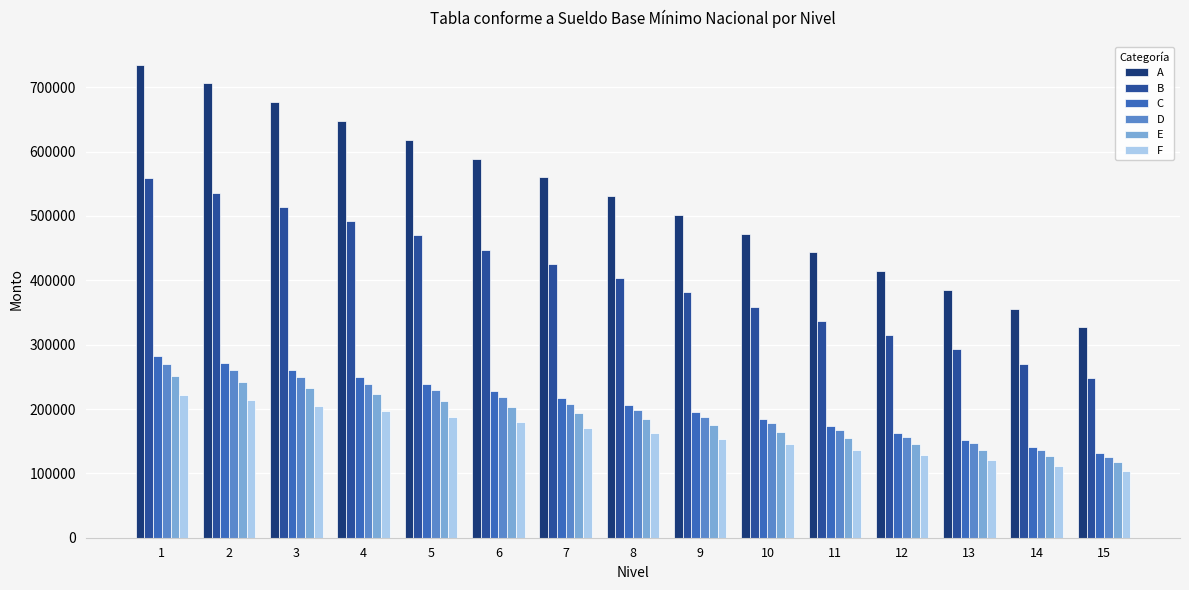

What is the value of the C bar at the 2nd from the left?

270868.6